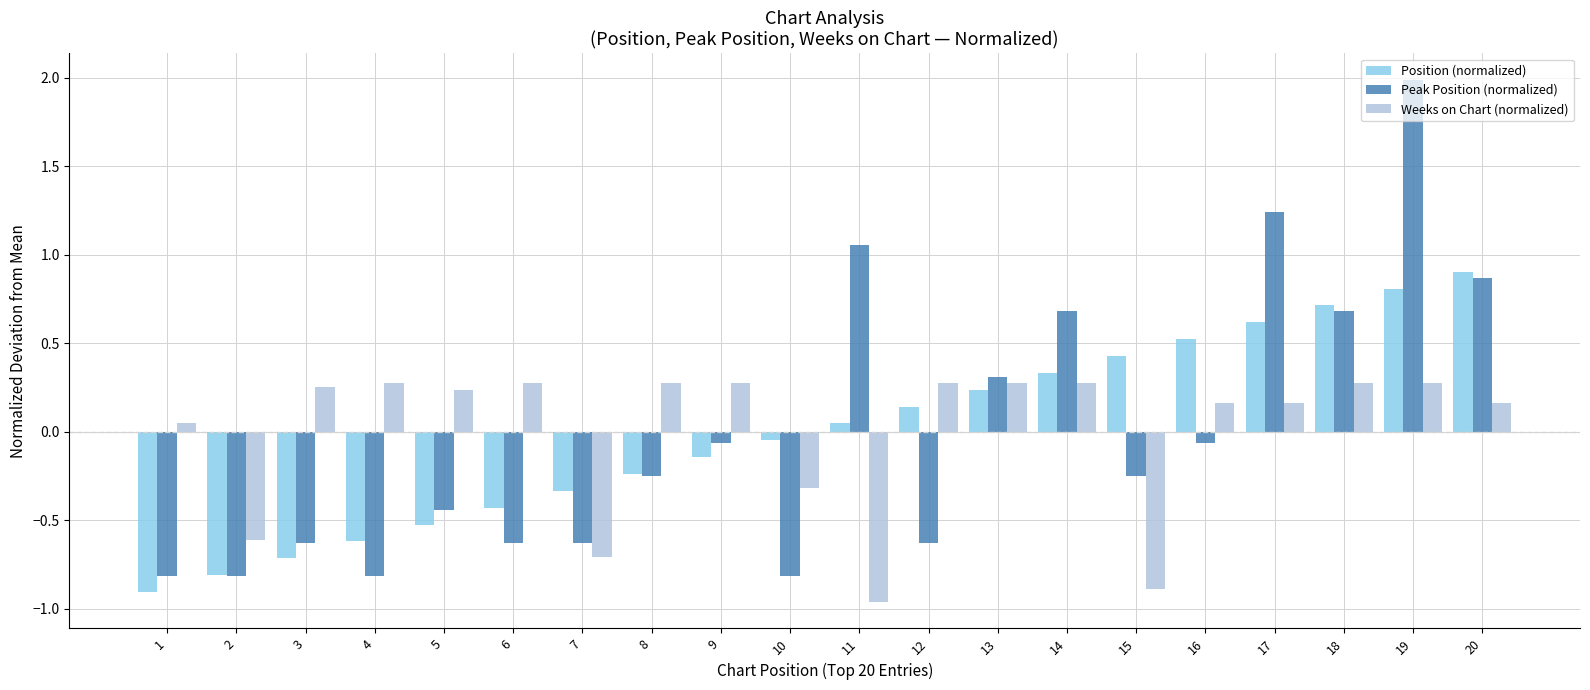

Rank the series by their maximum value, from highest to lowest.

Peak Position (normalized), Position (normalized), Weeks on Chart (normalized)